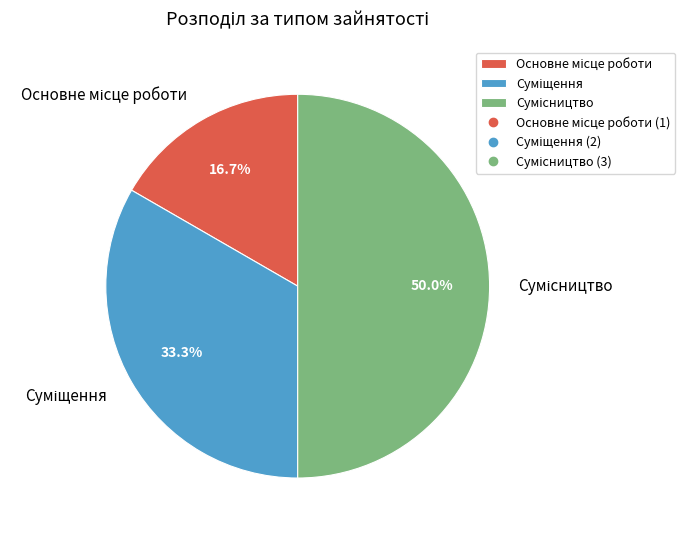

How many slices are in this pie chart?

3